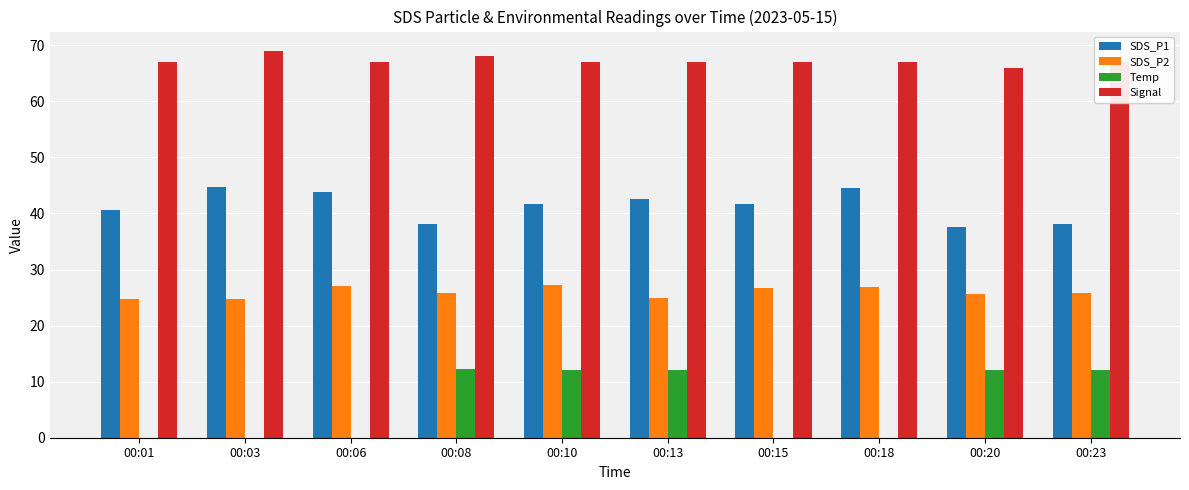

What is the highest value of the SDS_P2 series?

27.2